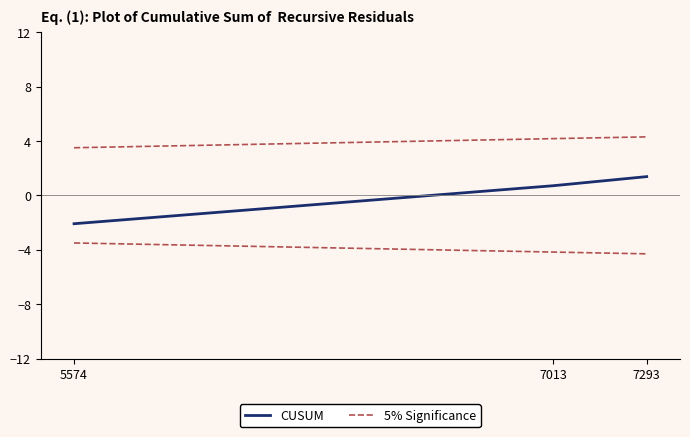

Approximately how many times larger is the value at 7013 compared to 7293?

0.5